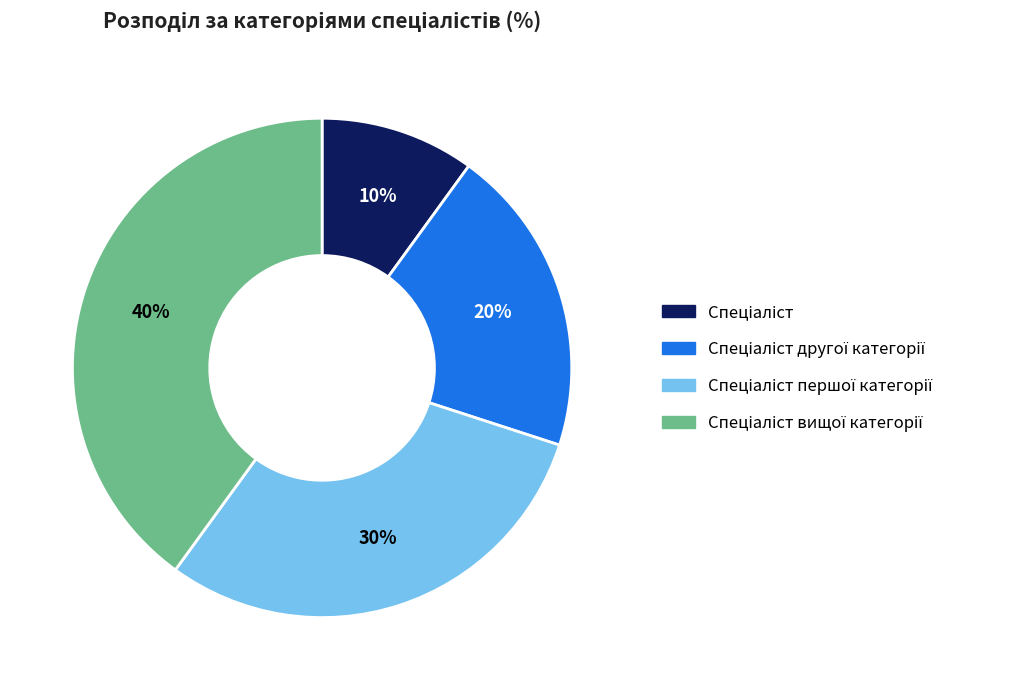

Is there any slice that represents more than half of the pie?

No